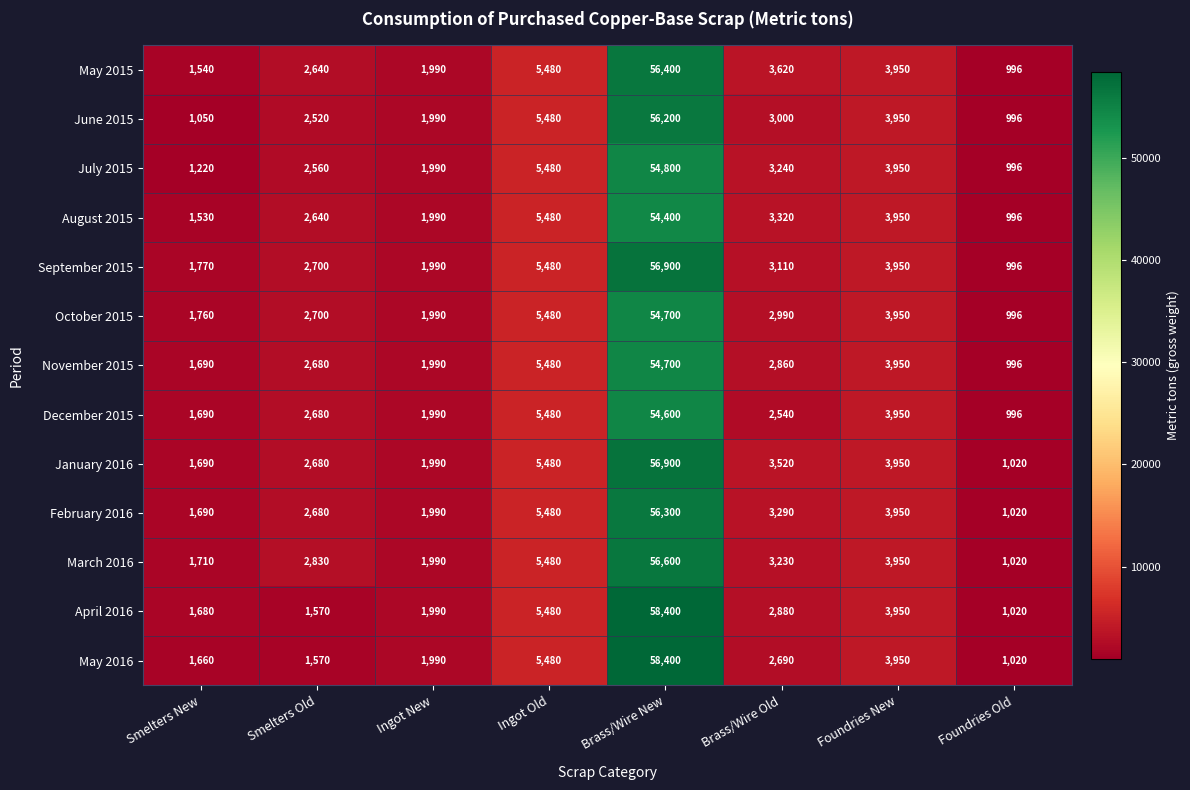

The November 2015 series shows 1990 at Ingot New. True or false?

True